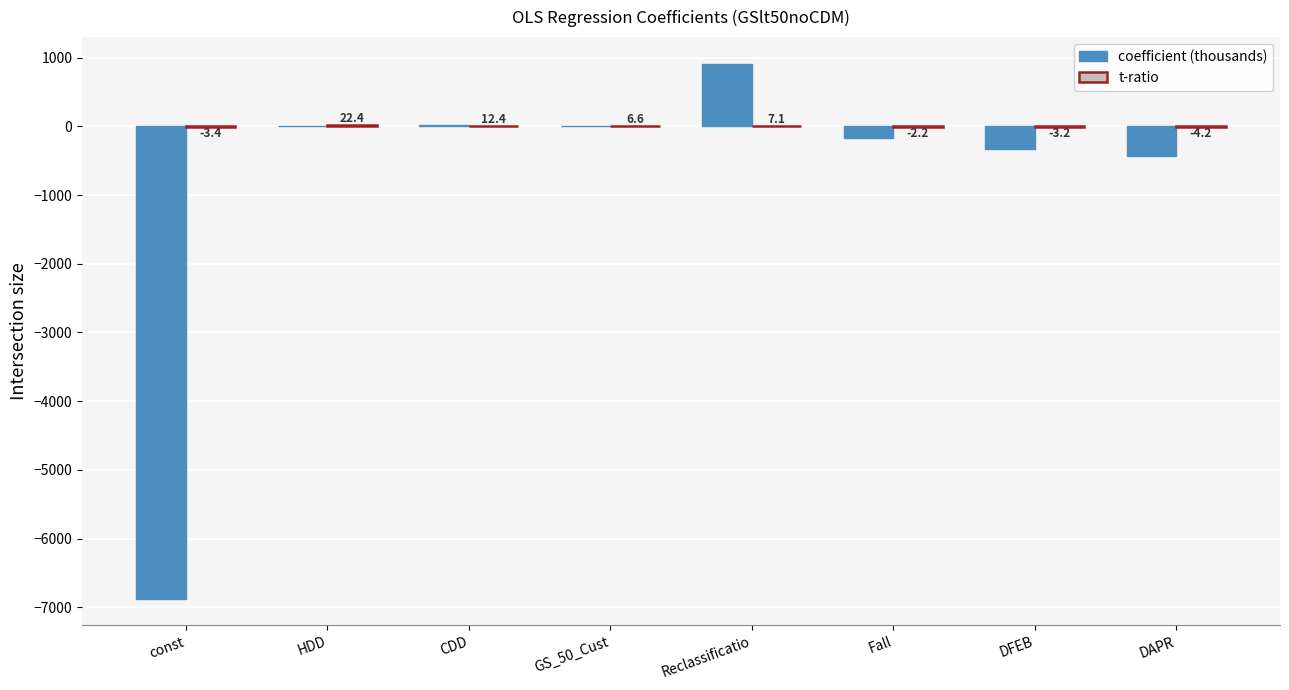

At which label does coefficient (thousands) first exceed 3?

HDD